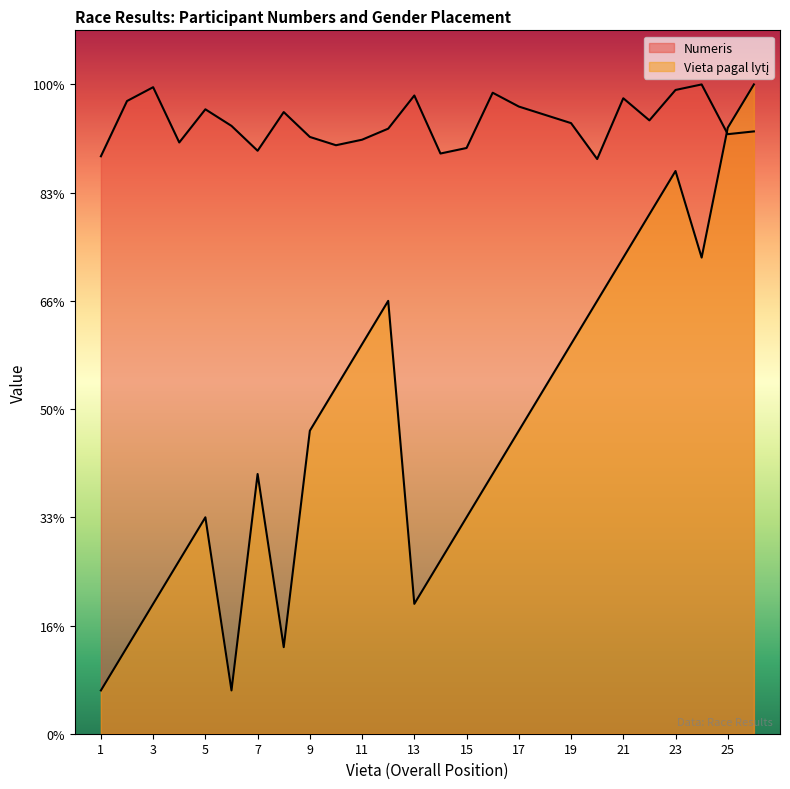

Reading left to right, what are all the values shown in this chart?

Numeris: 213.4	233.9	239.0	218.6	230.8	224.7	215.5	229.8	220.6	217.5	219.6	223.7	235.9	214.5	216.5	236.9	231.8	228.8	225.7	212.4	234.9	226.7	238.0	240.0	221.6	222.6
Vieta pagal lytį: 16.0	32.0	48.0	64.0	80.0	16.0	96.0	32.0	112.0	128.0	144.0	160.0	48.0	64.0	80.0	96.0	112.0	128.0	144.0	160.0	176.0	192.0	208.0	176.0	224.0	240.0